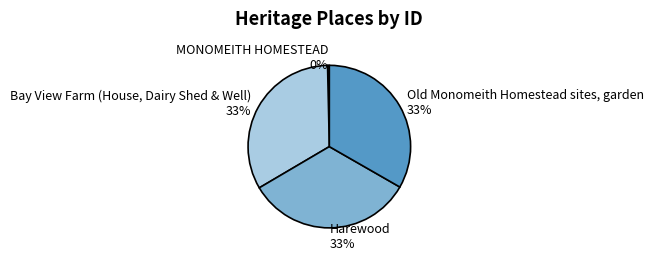

Which has a higher value, MONOMEITH HOMESTEAD or Harewood?

Harewood